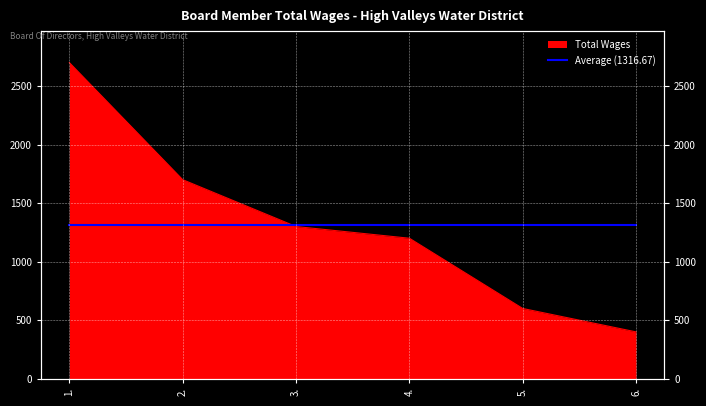

Reading left to right, what are all the values shown in this chart?

1.=2700	2.=1700	3.=1300	4.=1200	5.=600	6.=400